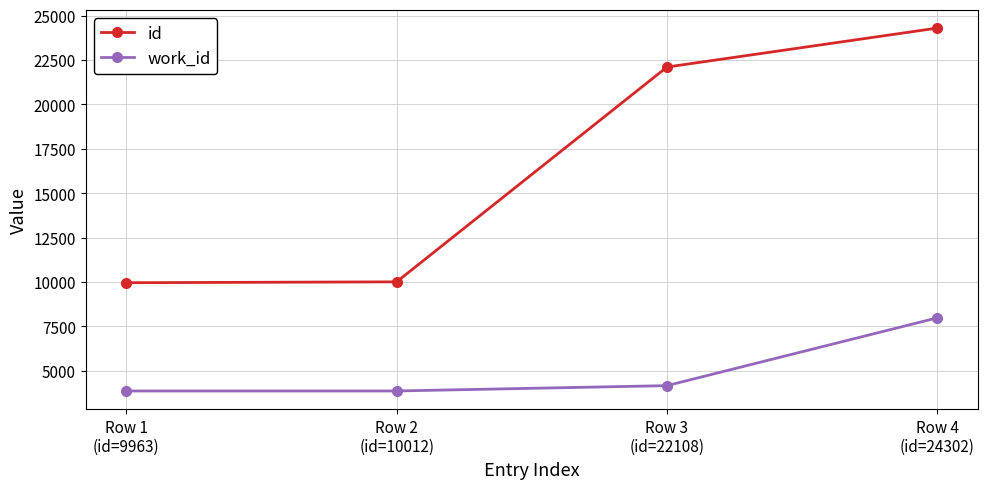

What is the average value of the id series?

16596